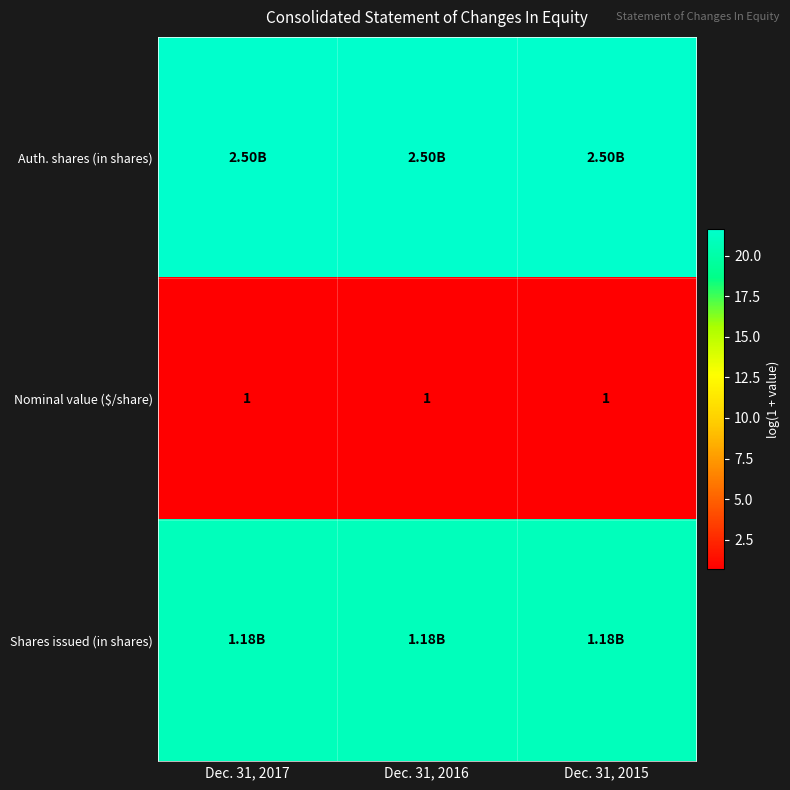

Which series has the largest total across all categories?

Auth. shares (in shares)